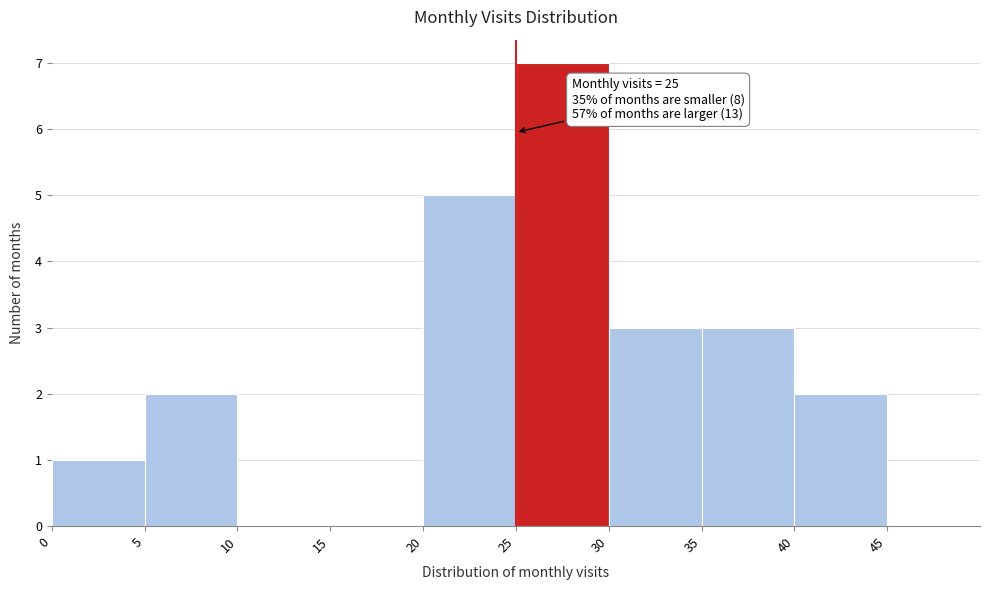

Over which range of the x-axis is the bar tallest?

25 to 30